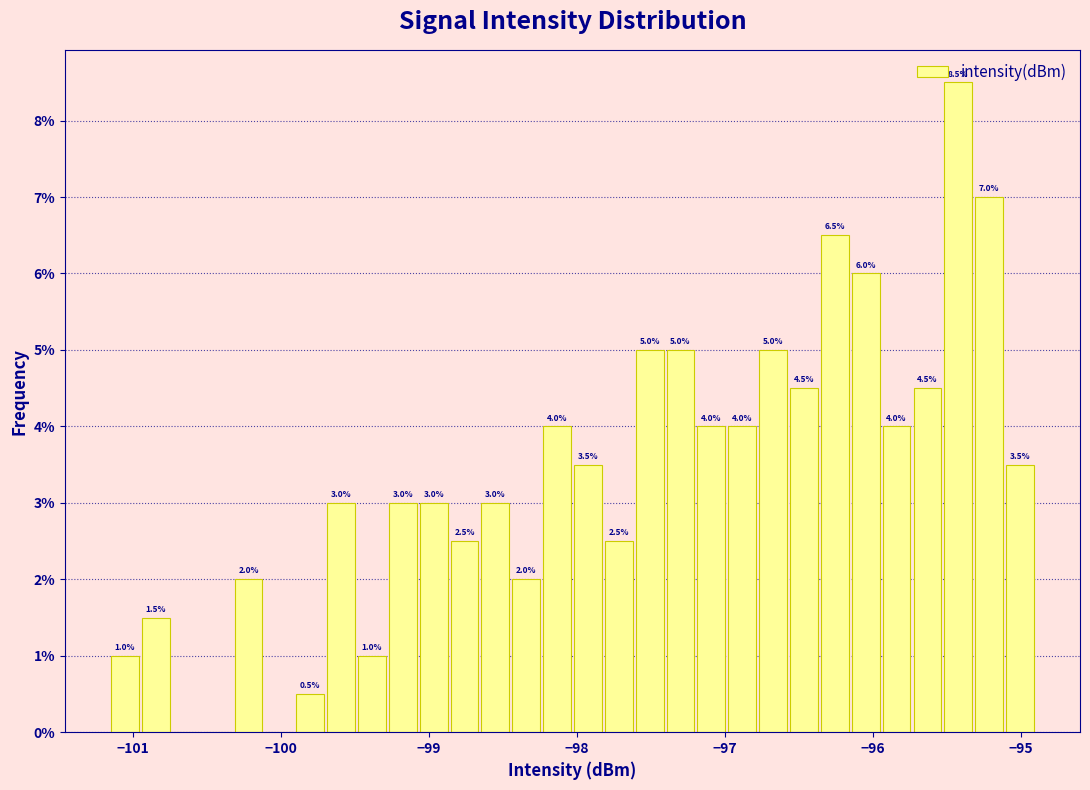

Around what value on the x-axis is the tallest bar? Give the approximate position of its centre, as read against the axis.

-95.4